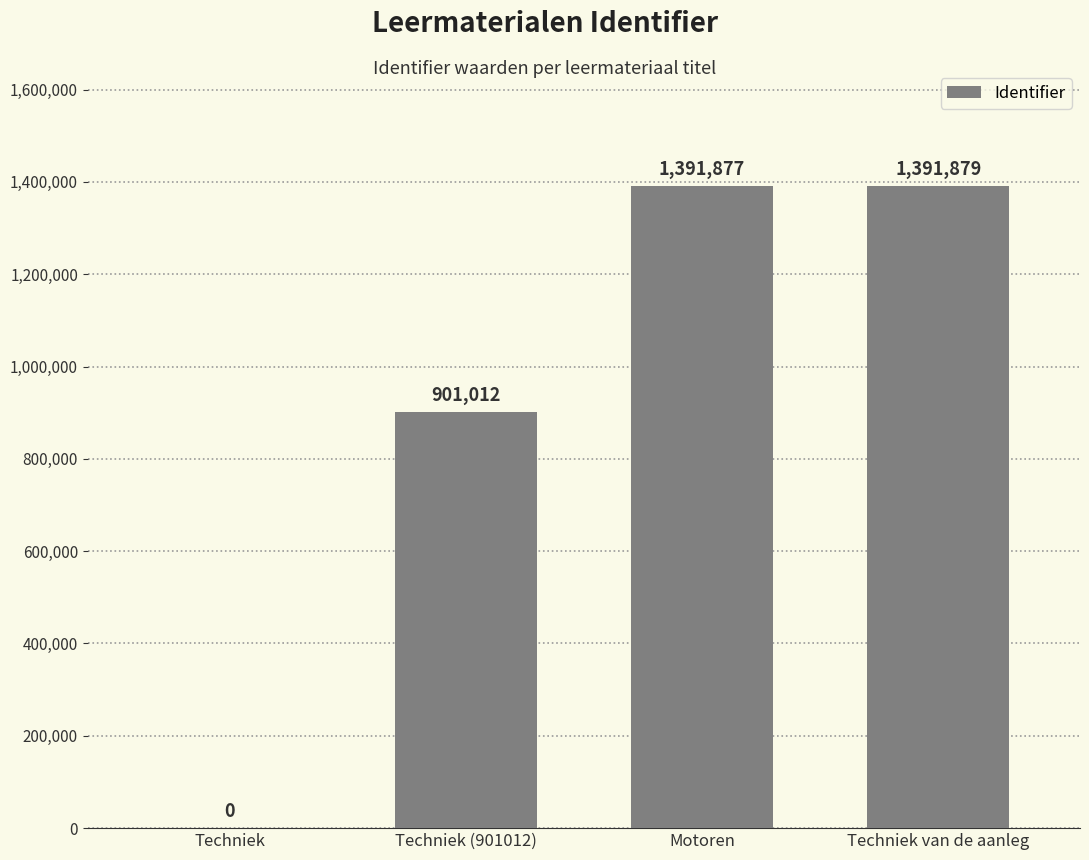

Is it true that the value at Motoren is 944299?

False